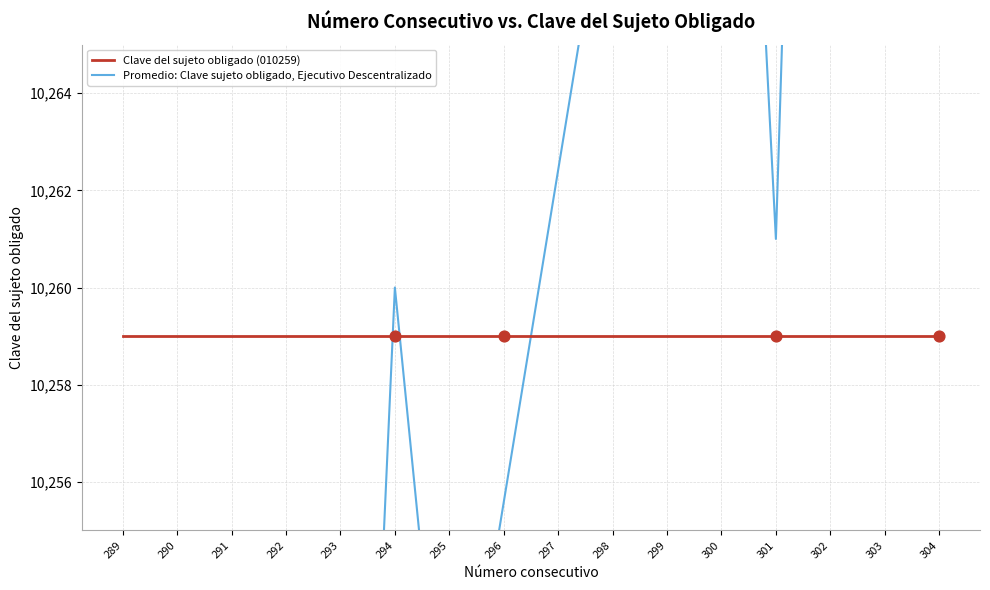

At which category is the sum across all series the highest?

304